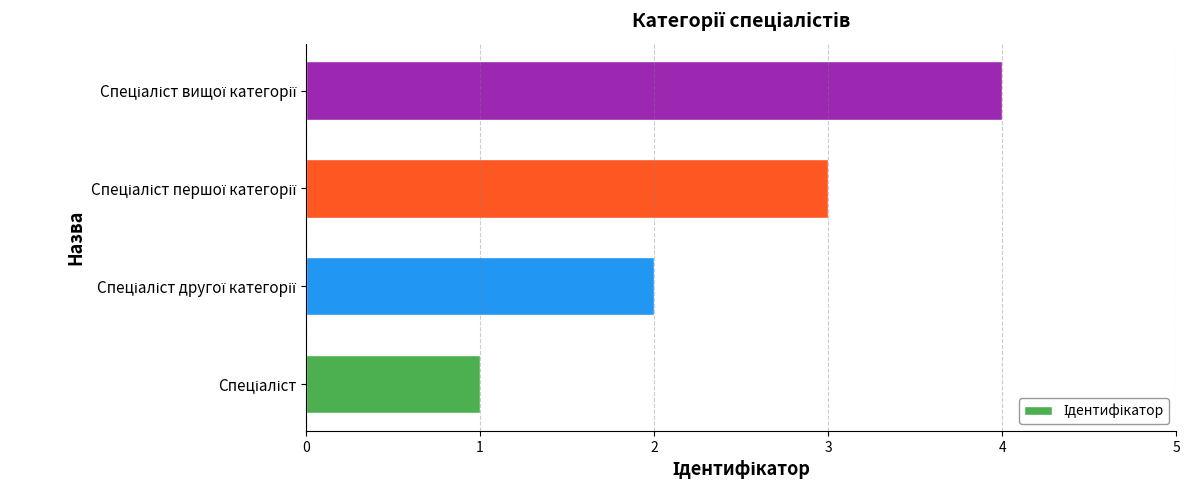

What is the maximum value shown in the chart?

4